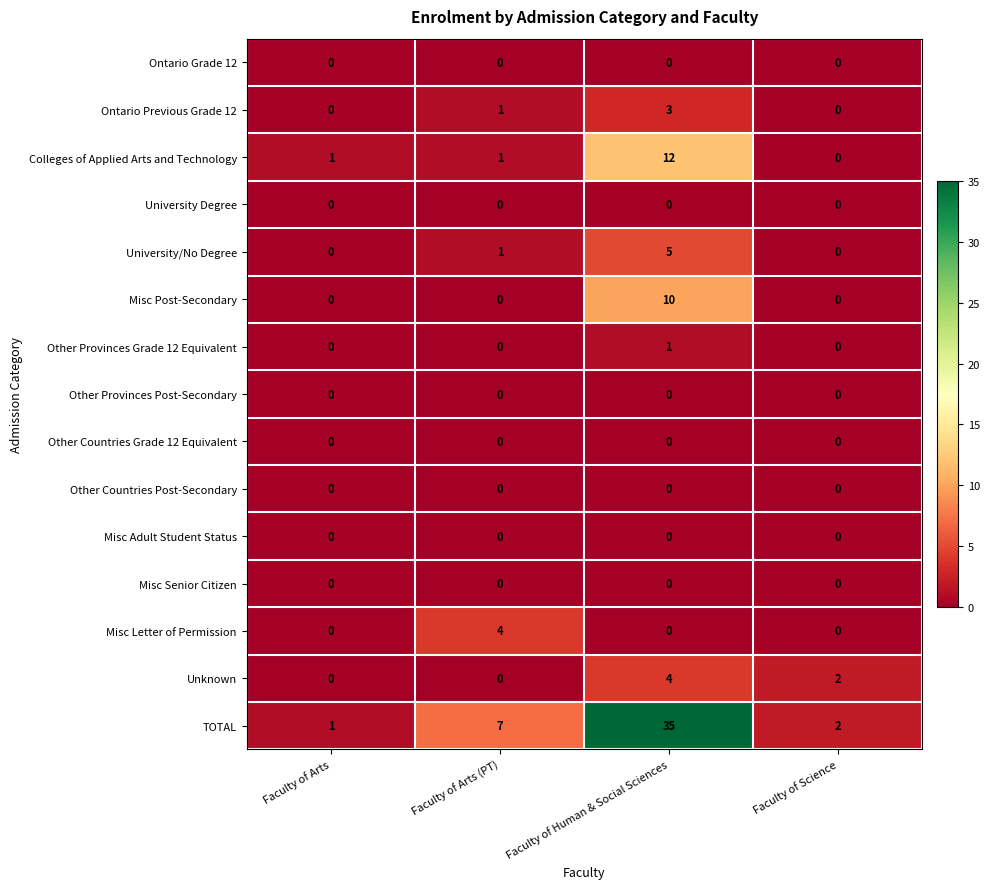

True or false: Ontario Previous Grade 12 has a value of 1 at Faculty of Arts (PT).

True